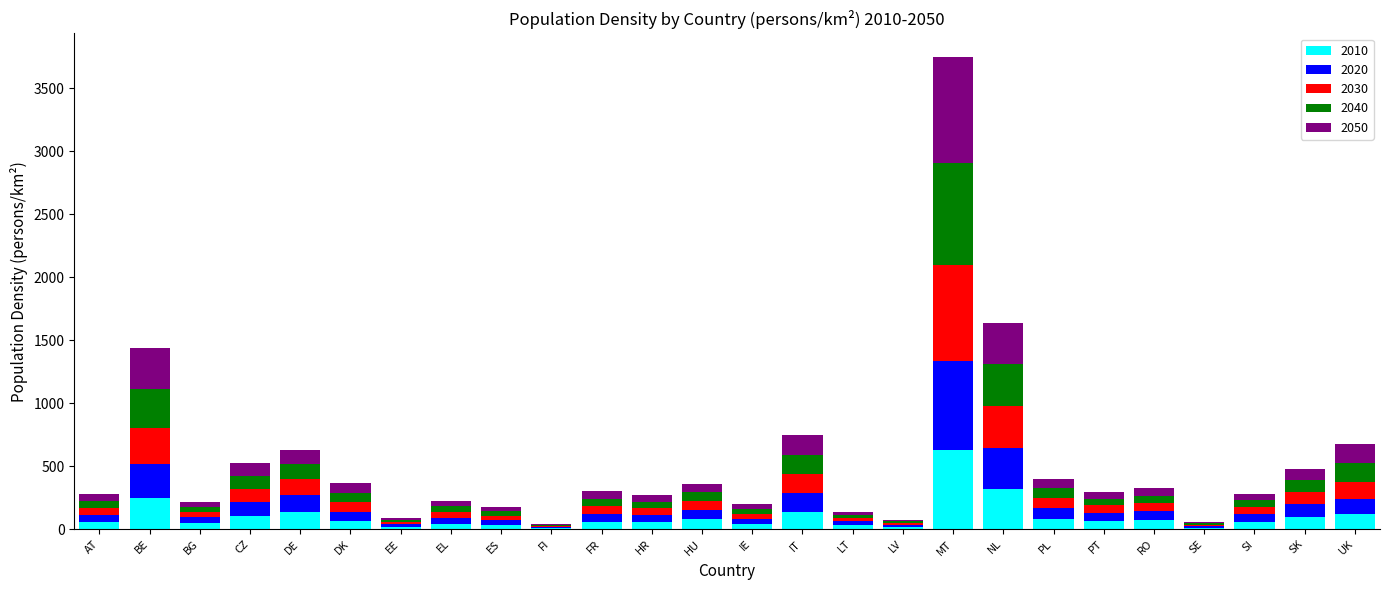

What is the sum of all 2010 values?

2669.1